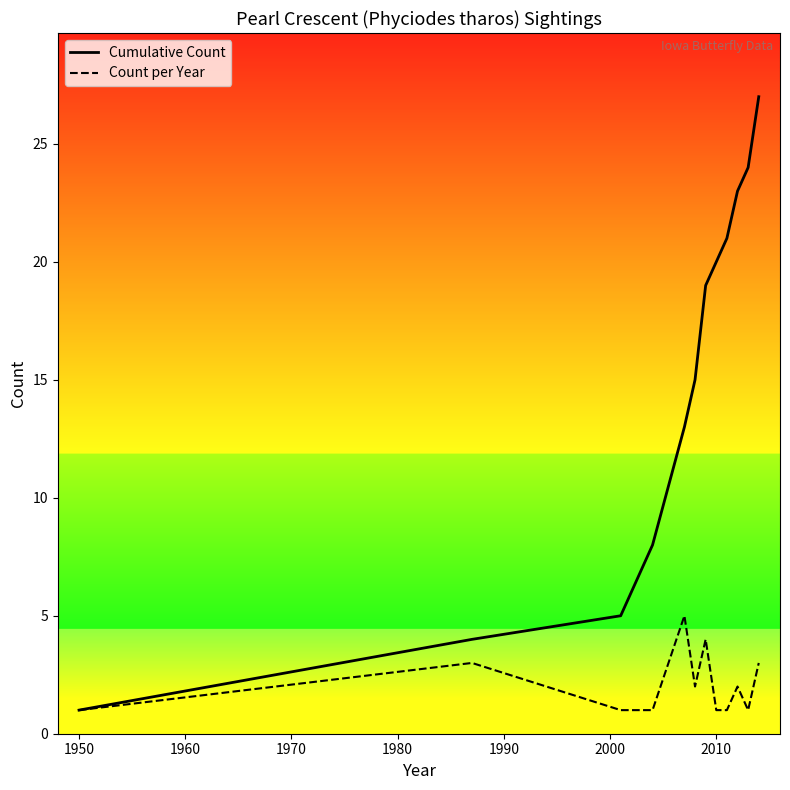

How many Count per Year values are between 1 and 3?

12